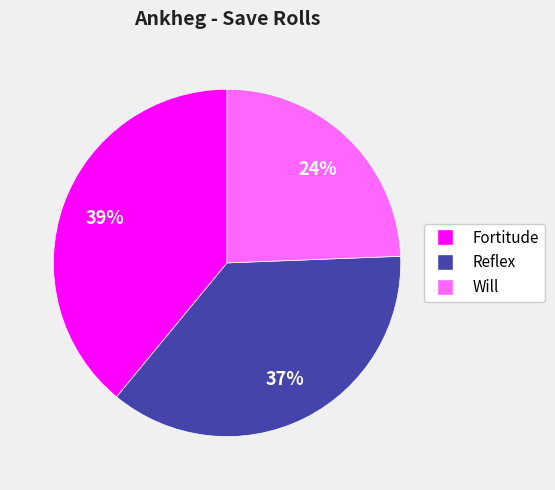

Is it true that Will is 24% of the pie?

True